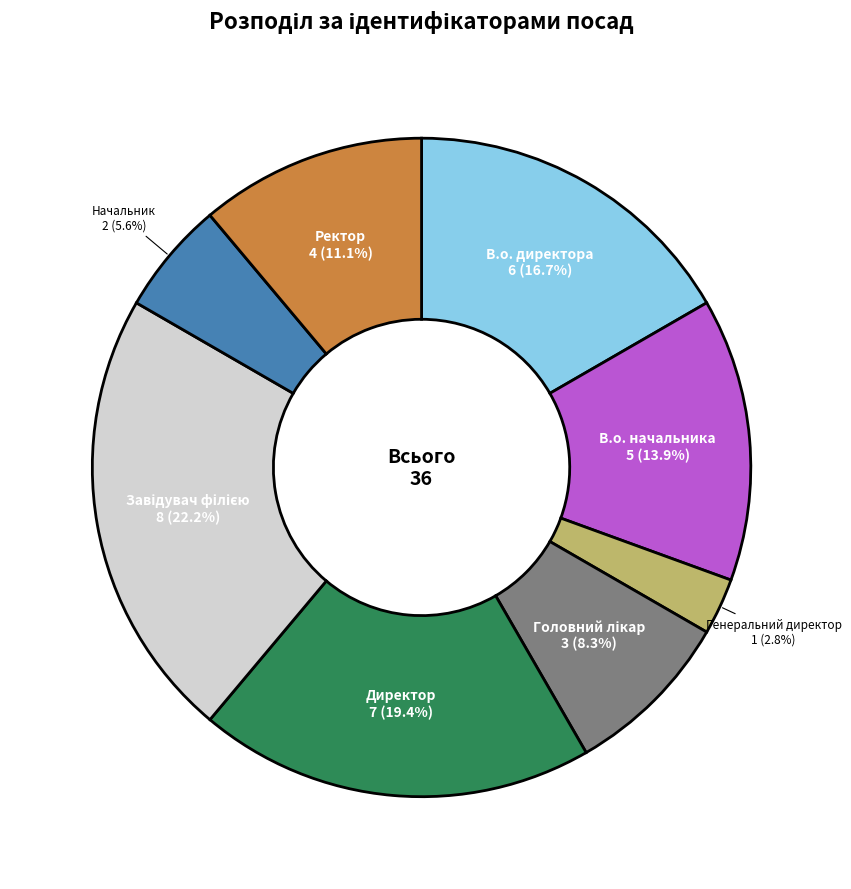

How many segments does this pie chart have?

8